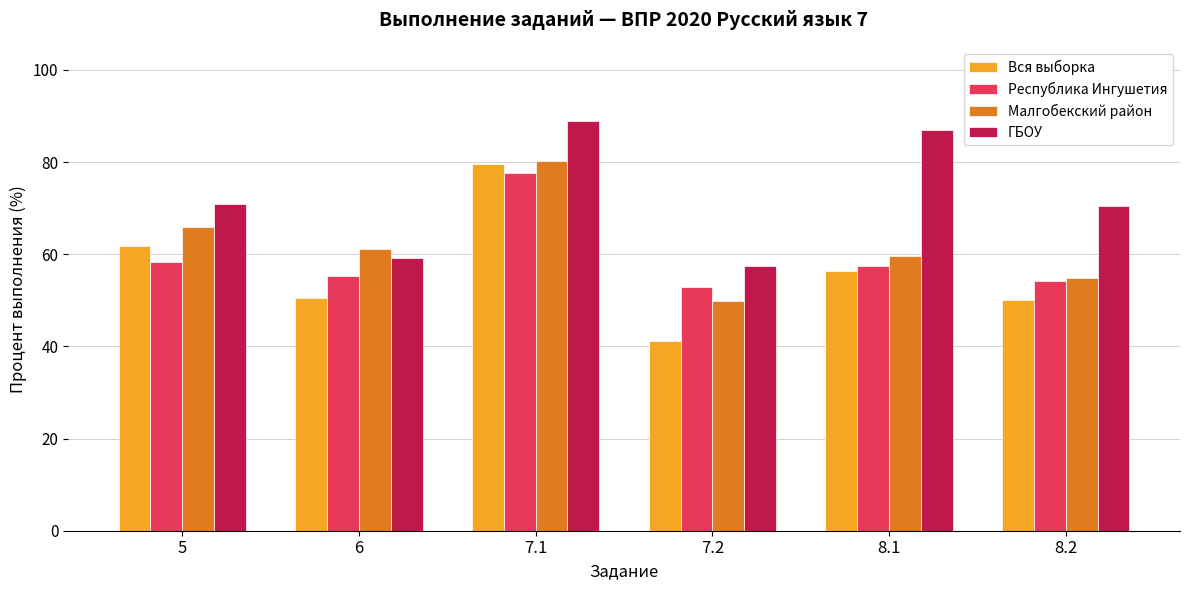

What is the difference between the maximum and minimum values in the Малгобекский район series?

30.5